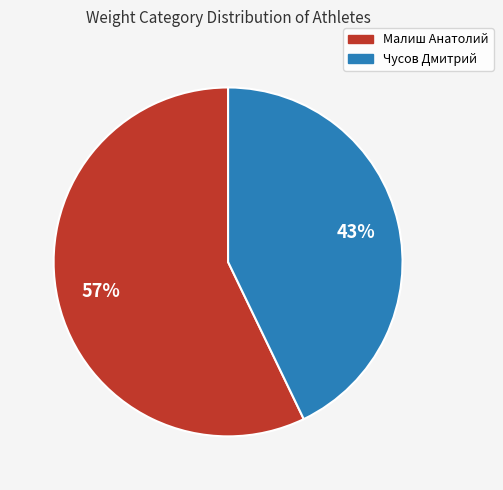

What is the smallest slice in the pie chart?

Чусов Дмитрий